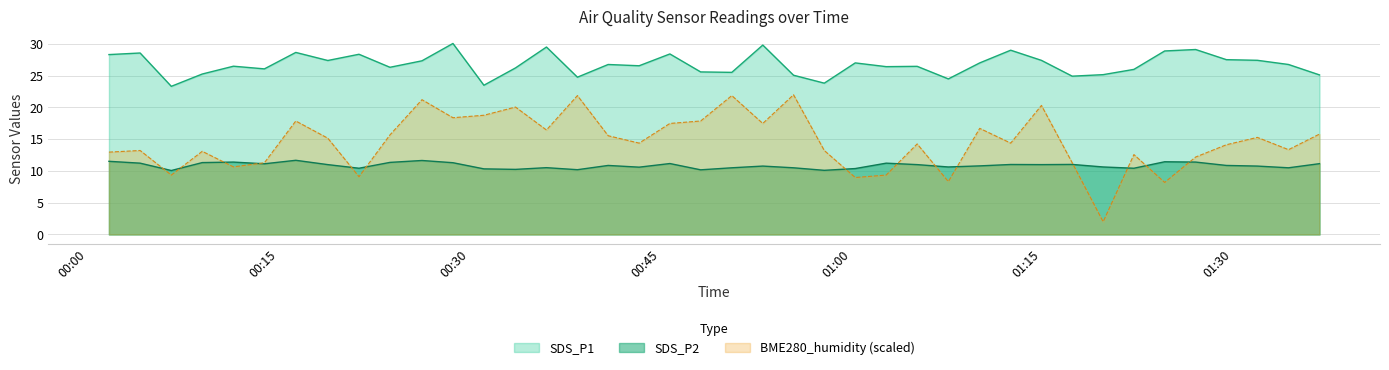

Reading left to right, what are all the values shown in this chart?

SDS_P1: 28.3	28.6	23.3	25.3	26.5	26.1	28.7	27.4	28.4	26.3	27.4	30.1	23.5	26.2	29.5	24.8	26.8	26.6	28.4	25.6	25.5	29.8	25.1	23.8	27.0	26.4	26.5	24.5	27.0	29.0	27.4	24.9	25.2	26.0	28.9	29.1	27.5	27.4	26.8	25.1
SDS_P2: 11.5	11.2	10.1	11.3	11.4	11.1	11.7	11.0	10.4	11.3	11.7	11.3	10.3	10.2	10.5	10.2	10.9	10.6	11.2	10.2	10.5	10.8	10.5	10.1	10.4	11.2	11.0	10.6	10.8	11.0	11.0	11.0	10.6	10.4	11.4	11.4	10.9	10.8	10.5	11.2
BME280_humidity: 13.0	13.2	9.4	13.1	10.6	11.3	17.9	15.2	9.1	15.7	21.2	18.4	18.8	20.1	16.5	21.9	15.5	14.4	17.5	17.9	21.9	17.5	22.0	13.2	9.0	9.4	14.3	8.3	16.7	14.4	20.3	11.3	2.0	12.6	8.2	12.2	14.1	15.3	13.4	15.8